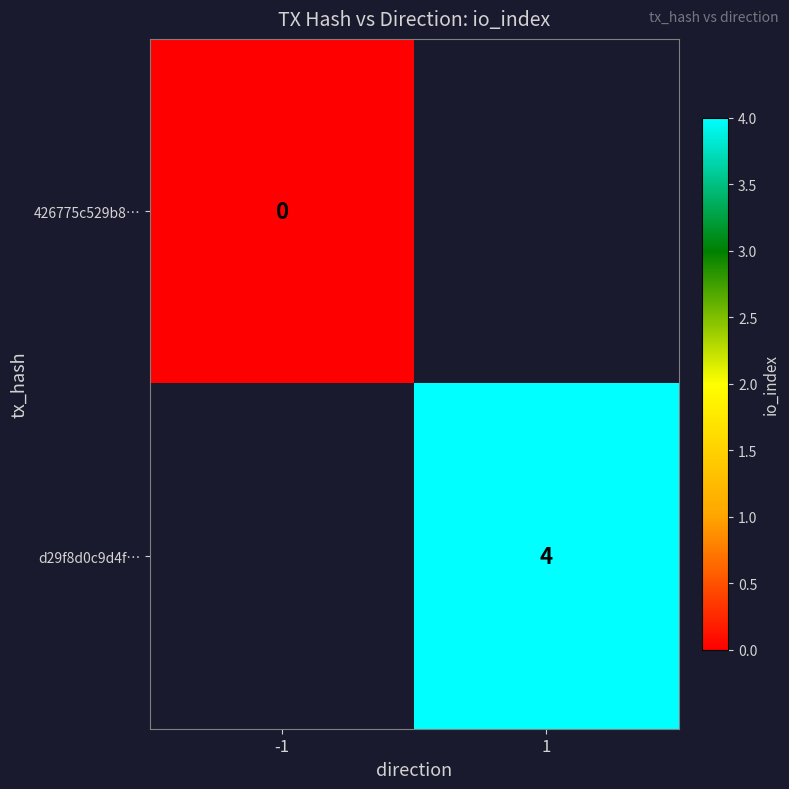

How many series are shown in this chart?

2